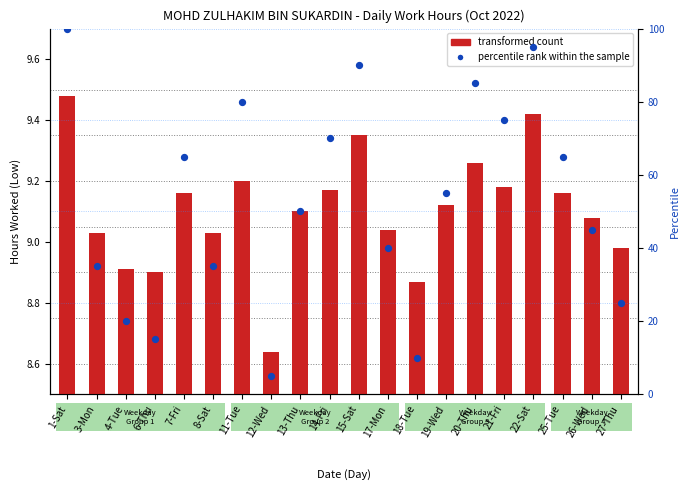

At which category is the sum across all series the highest?

1-Sat